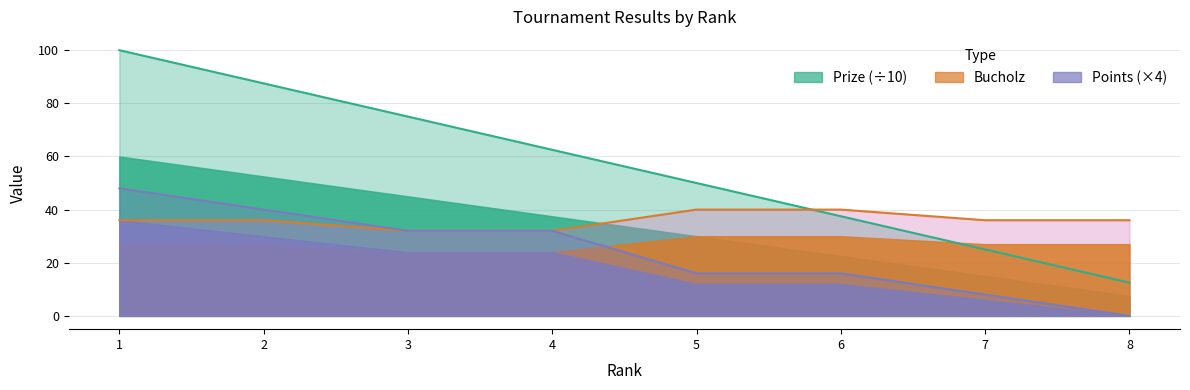

How many lines are shown in the chart?

3